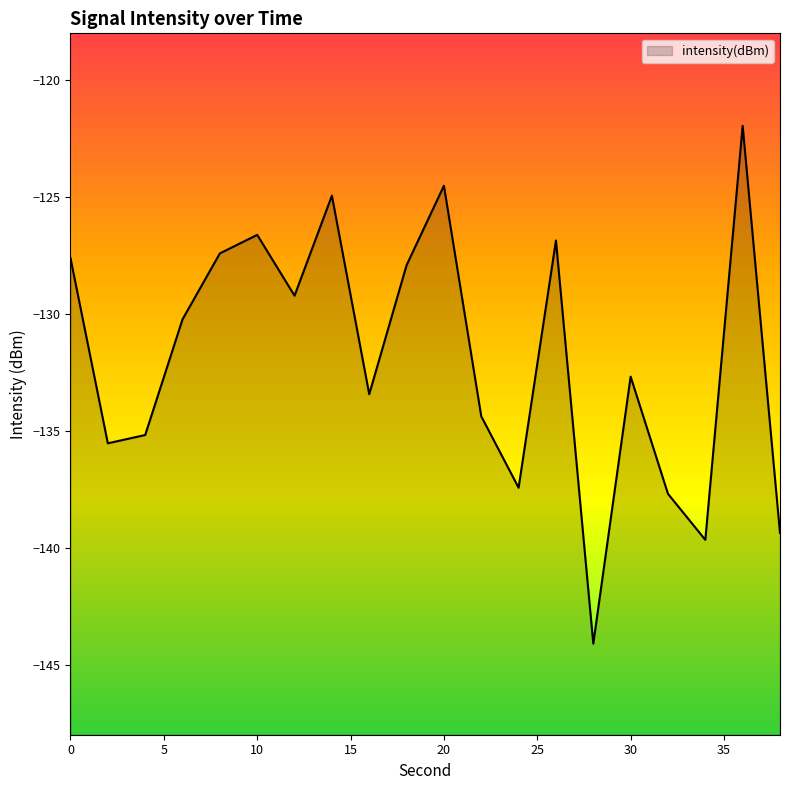

Rank the categories by value from lowest to highest.

28, 34, 38, 32, 24, 2, 4, 22, 16, 30, 6, 12, 18, 0, 8, 26, 10, 14, 20, 36